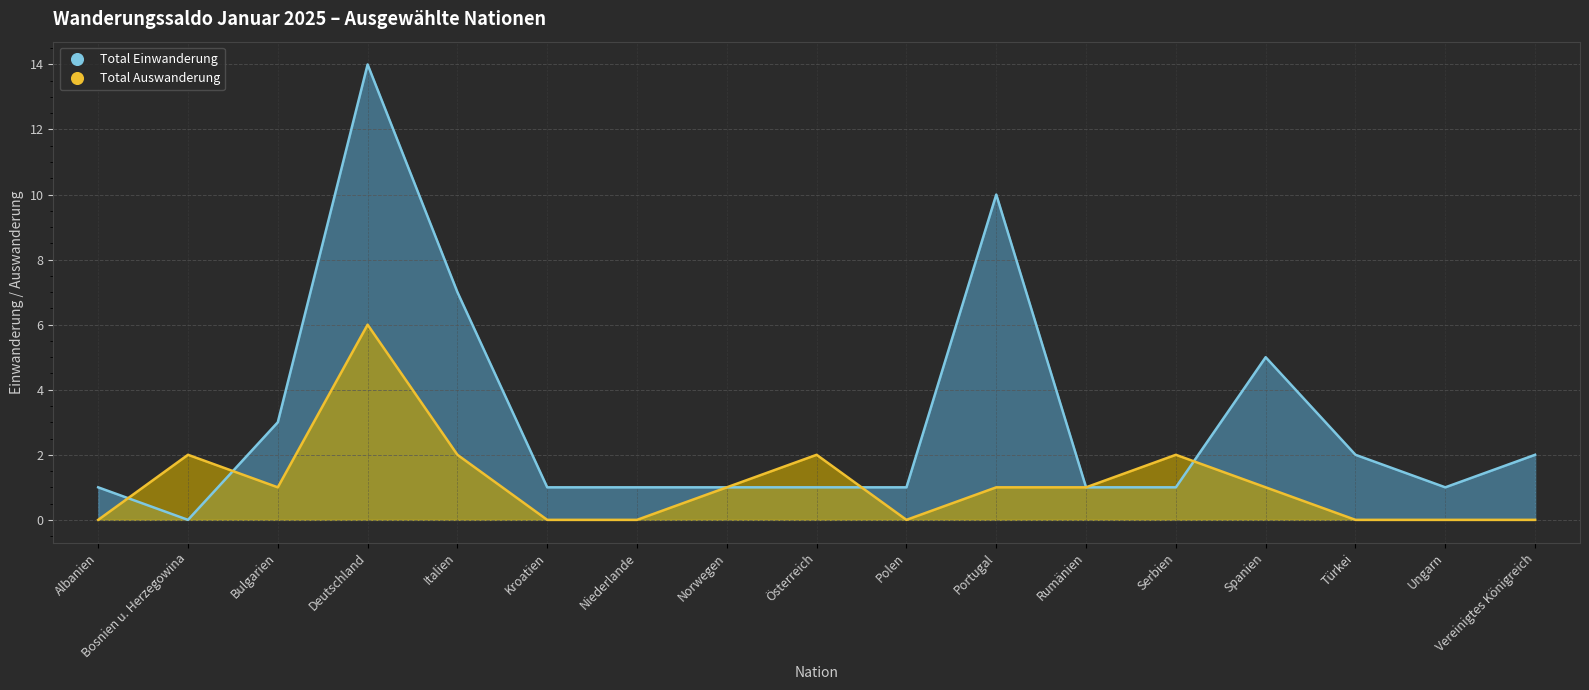

Where does the Total Auswanderung series first go above 1?

Bosnien u. Herzegowina